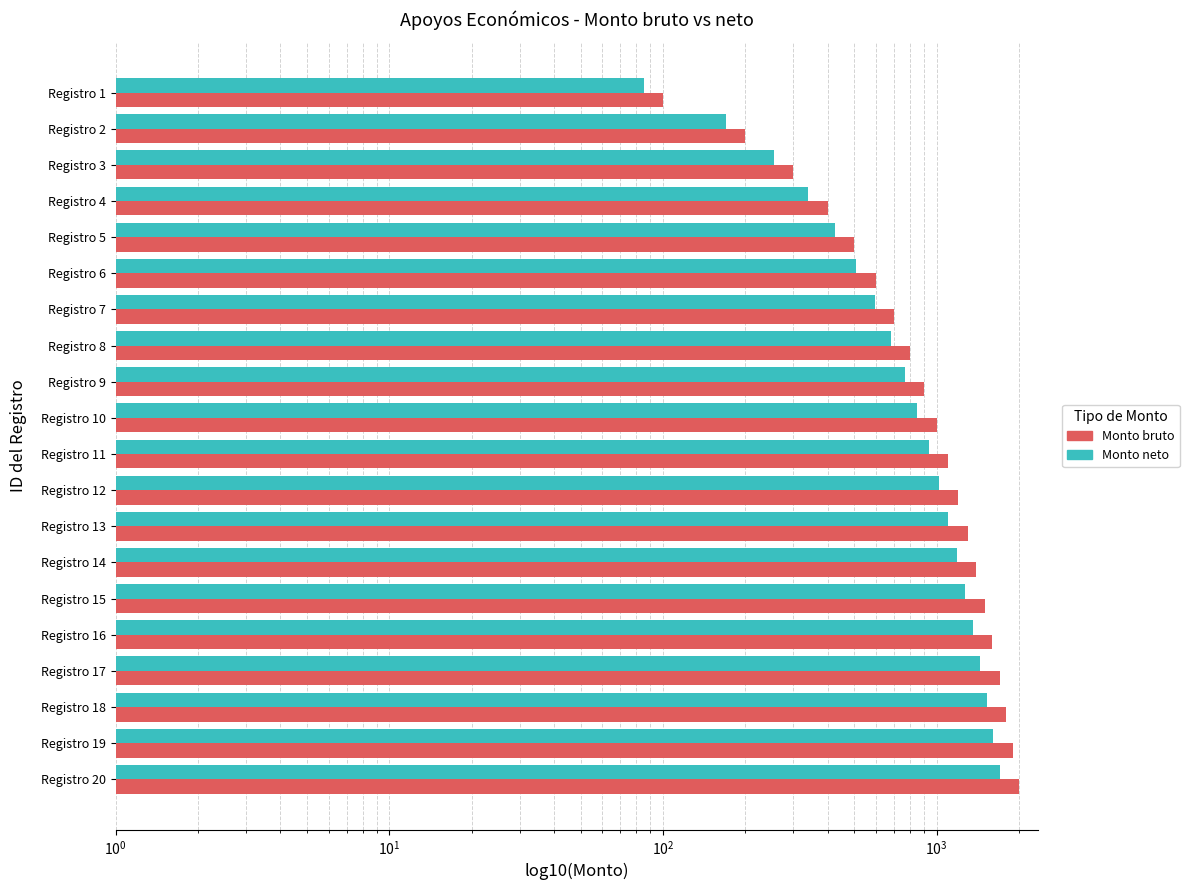

At how many categories does at least one series exceed 1333?

7